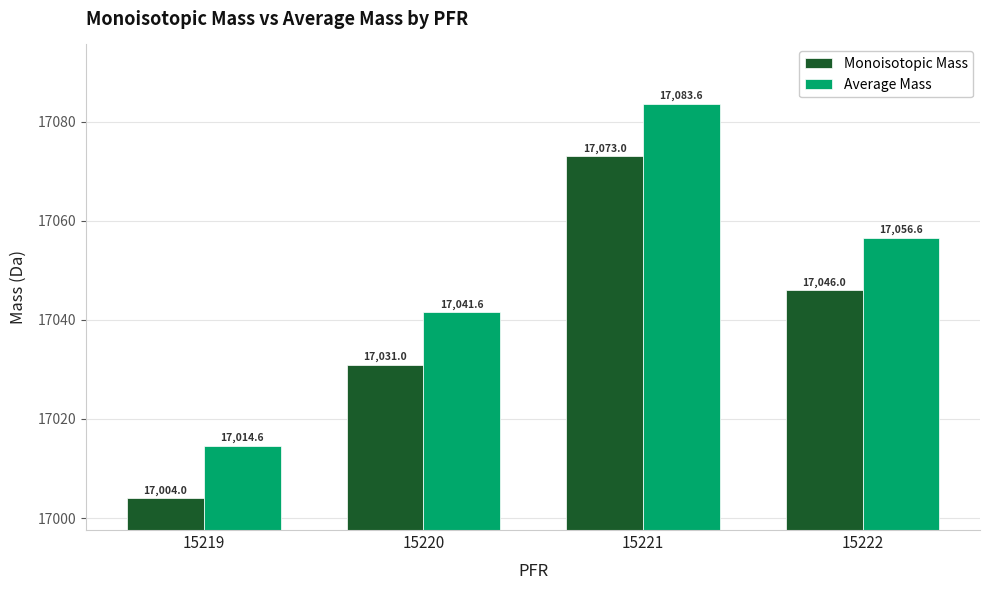

What is the spread (max minus min) of values at 15219?

10.6